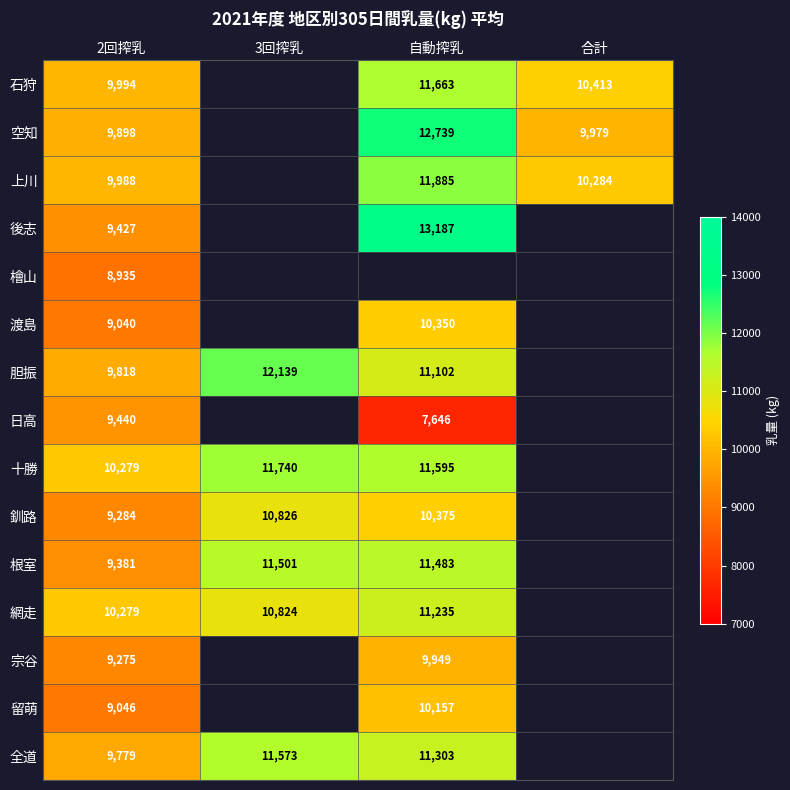

Which has a higher value, 自動搾乳 or 3回搾乳?

3回搾乳